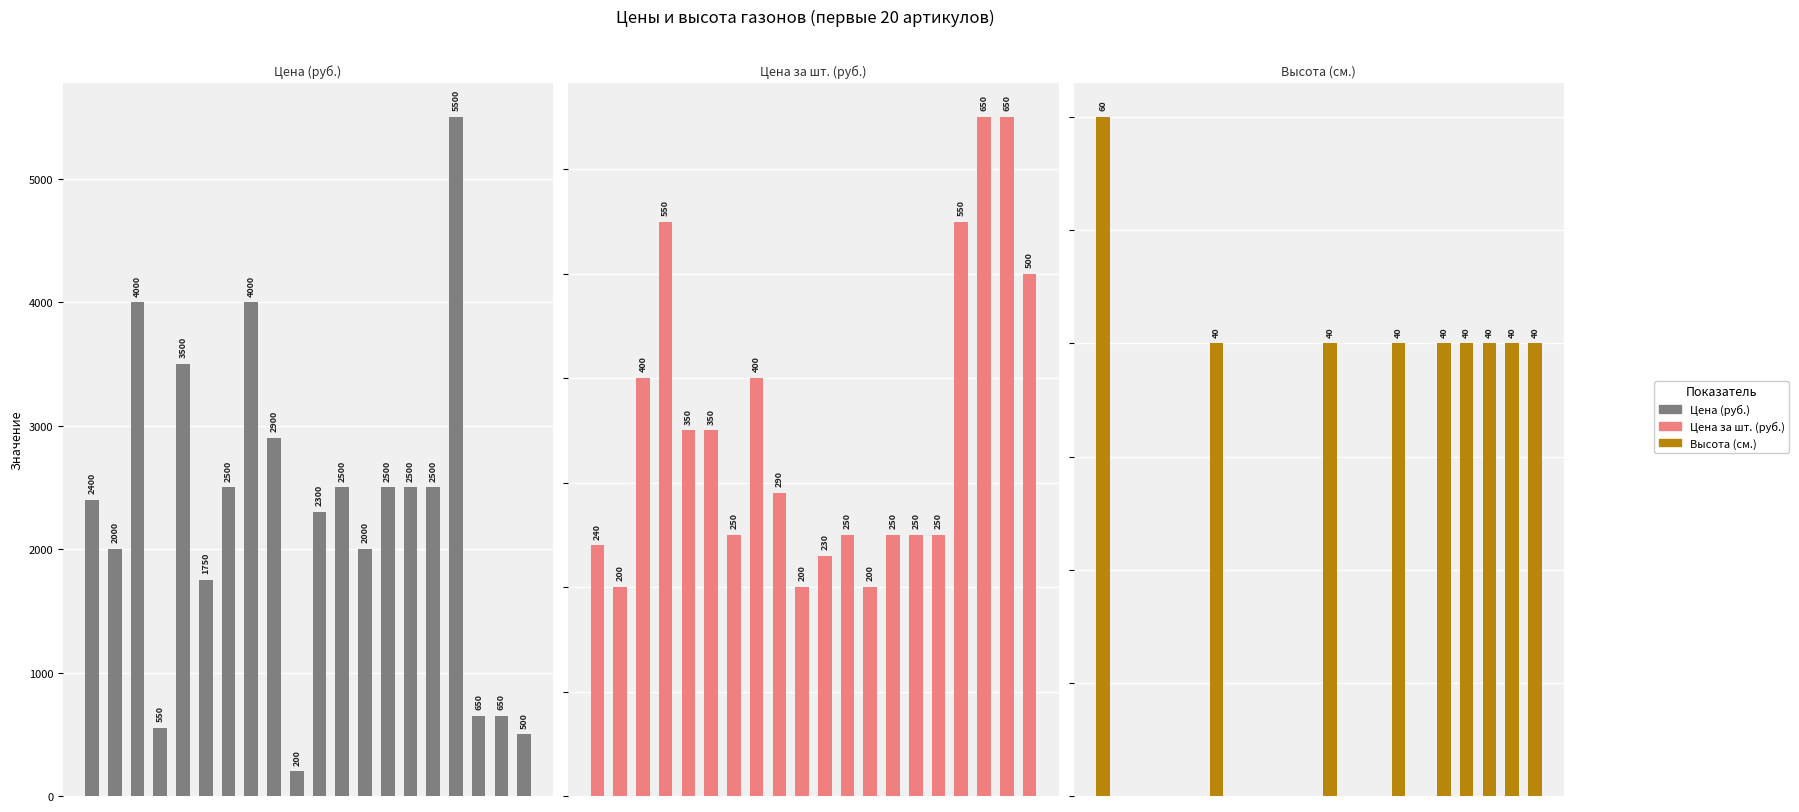

What is the difference between the highest and lowest values at 2?

4000